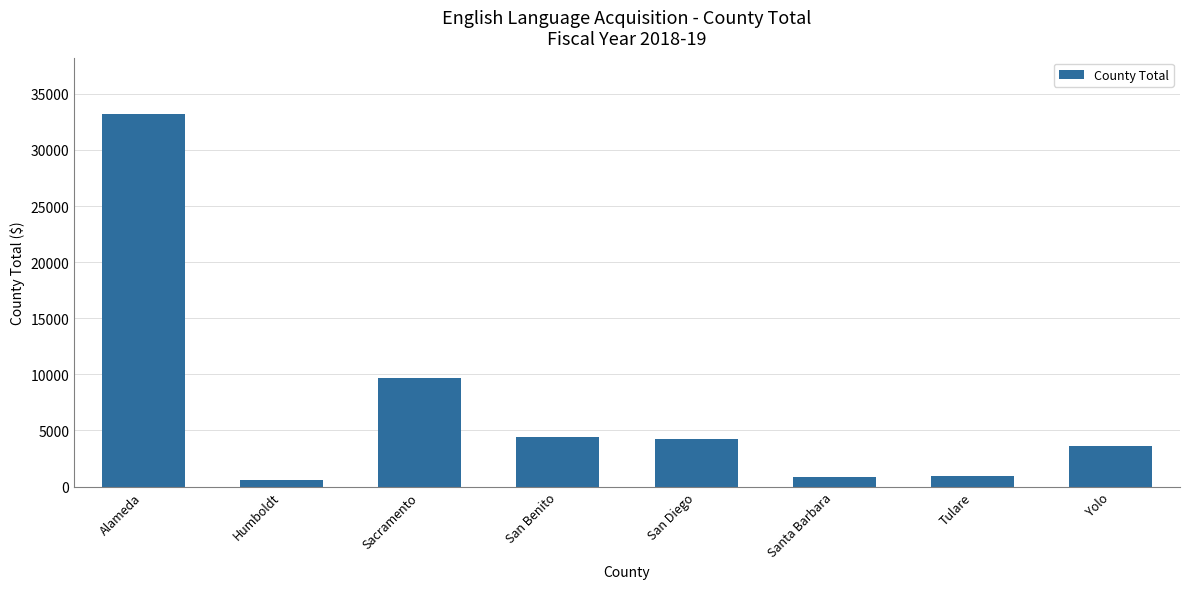

The value at San Benito is 4378. True or false?

True